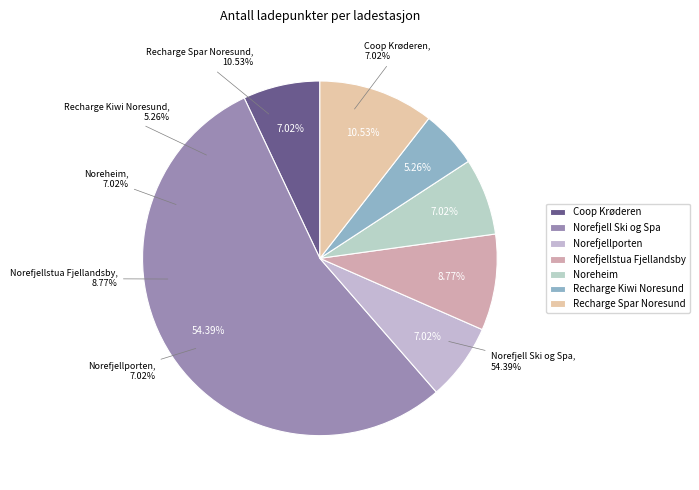

To the nearest percent, what is the combined percentage of Coop Krøderen and Noreheim?

14%